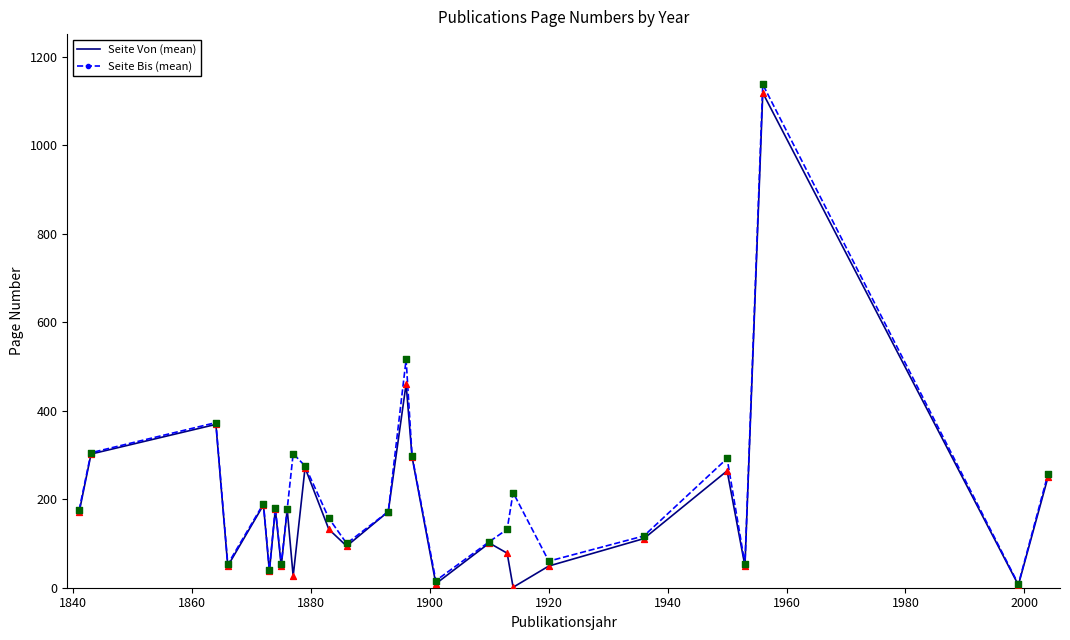

What is the highest value of the Seite Bis (mean) series?

1137.0